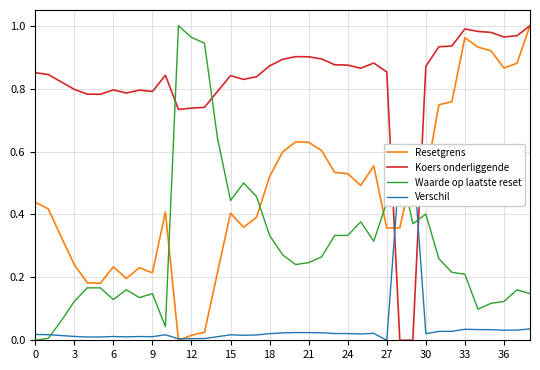

What is the greatest value displayed?

1.0